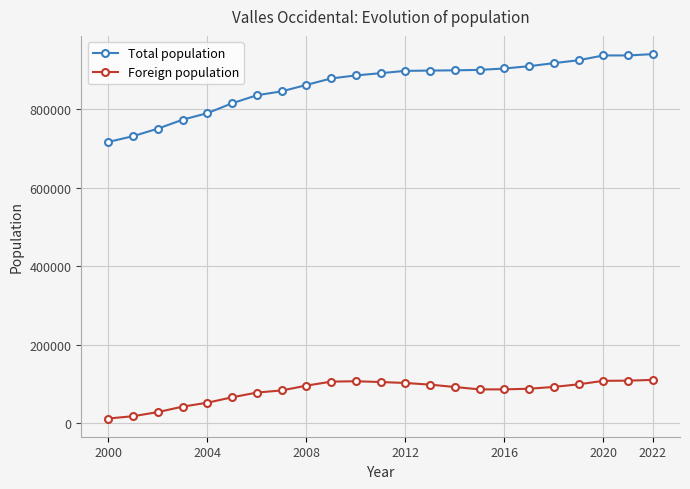

List the series in order of their overall mean, highest first.

Total population, Foreign population